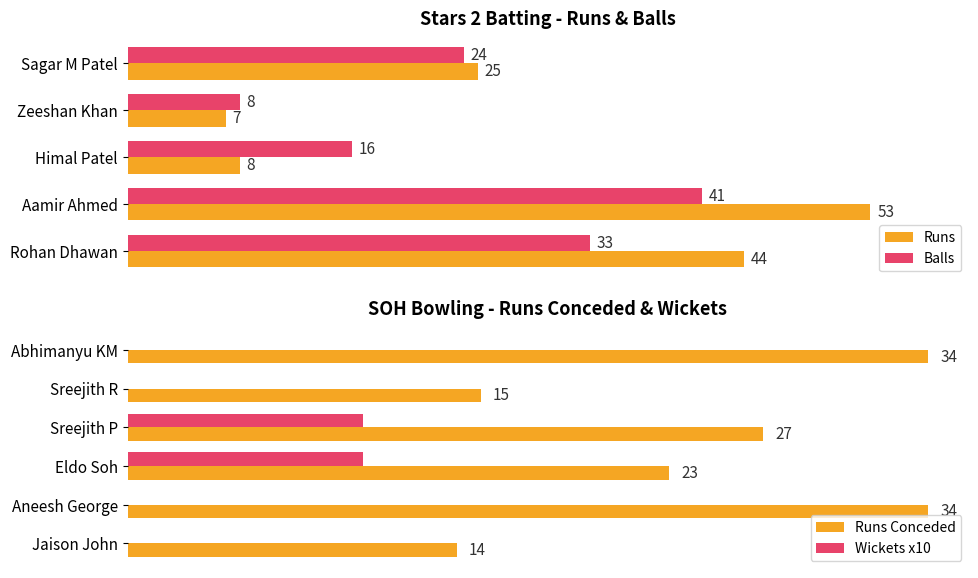

What is the value of the Balls bar at the 5th from the left?

33